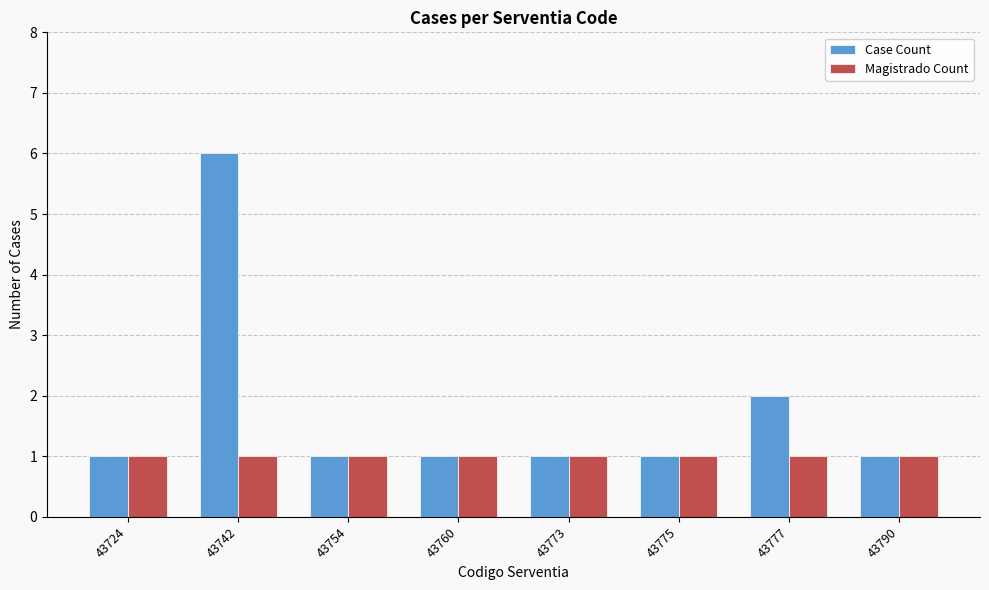

Reading right to left, what are all the values shown in this chart?

Case Count: 43790=1	43777=2	43775=1	43773=1	43760=1	43754=1	43742=6	43724=1
Magistrado Count: 43790=1	43777=1	43775=1	43773=1	43760=1	43754=1	43742=1	43724=1